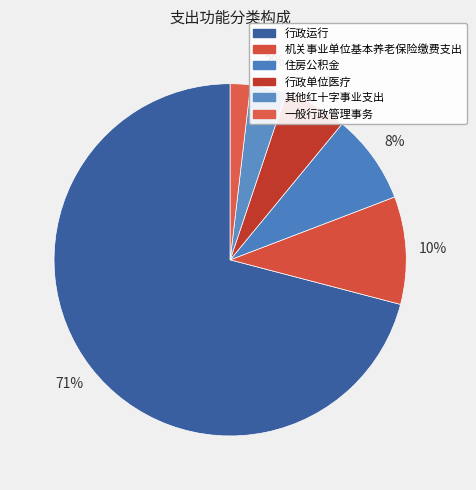

What is the majority slice?

行政运行